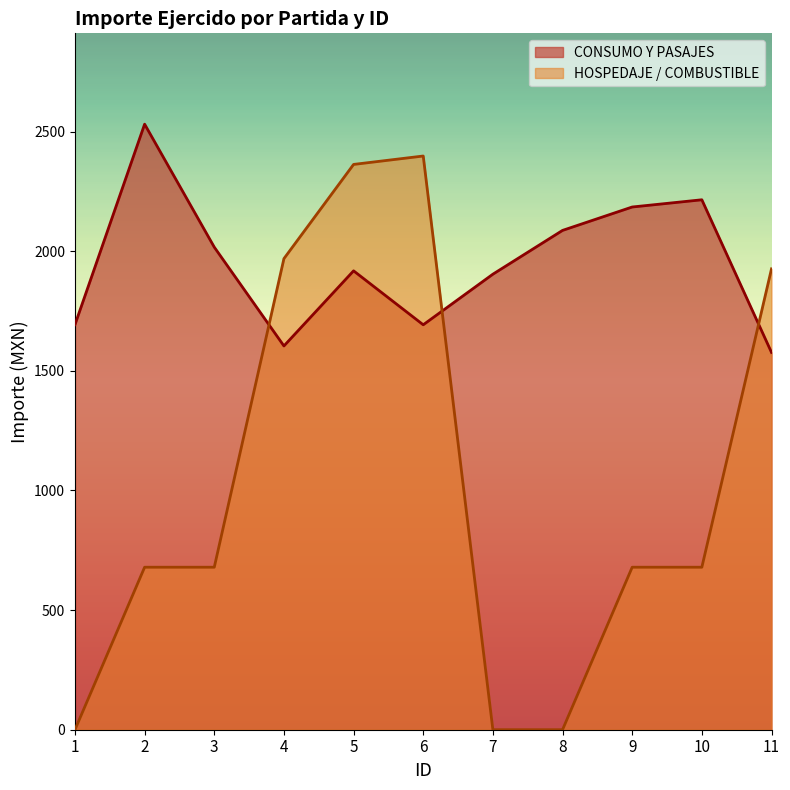

Reading left to right, what are all the values shown in this chart?

CONSUMO Y PASAJES: 1693.0	2531.0	2017.0	1604.0	1918.0	1692.5	1904.0	2087.0	2184.8	2215.0	1577.0
HOSPEDAJE / COMBUSTIBLE: 0.0	679.2	679.2	1969.0	2362.8	2397.9	0.0	0.0	679.2	679.2	1926.2